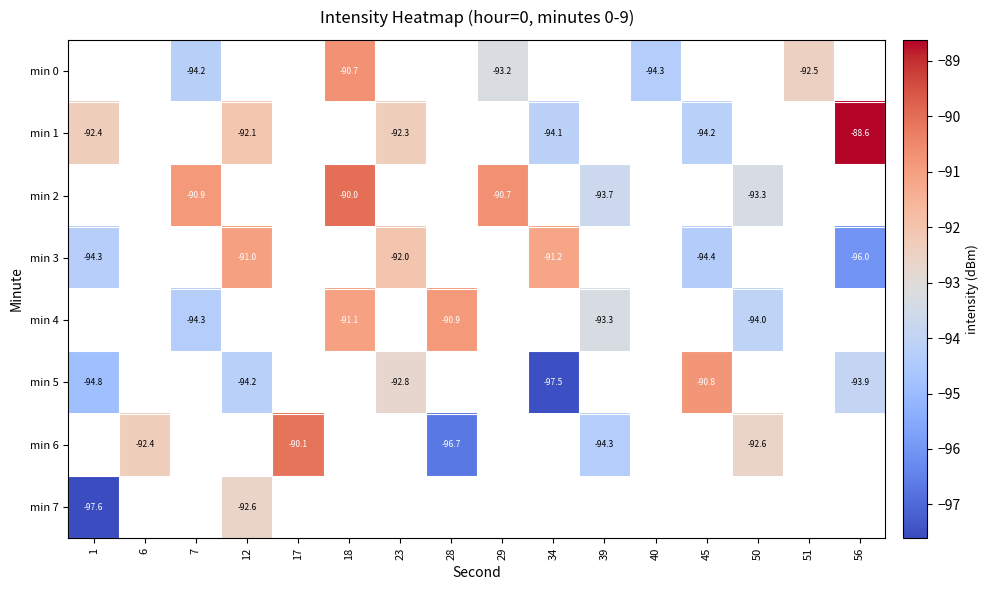

What is the minimum value shown in the chart?

-97.6